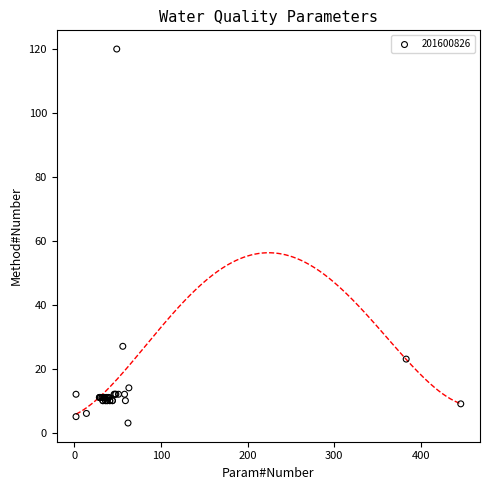

What Y value in the scatter plot is closest to 61?

27